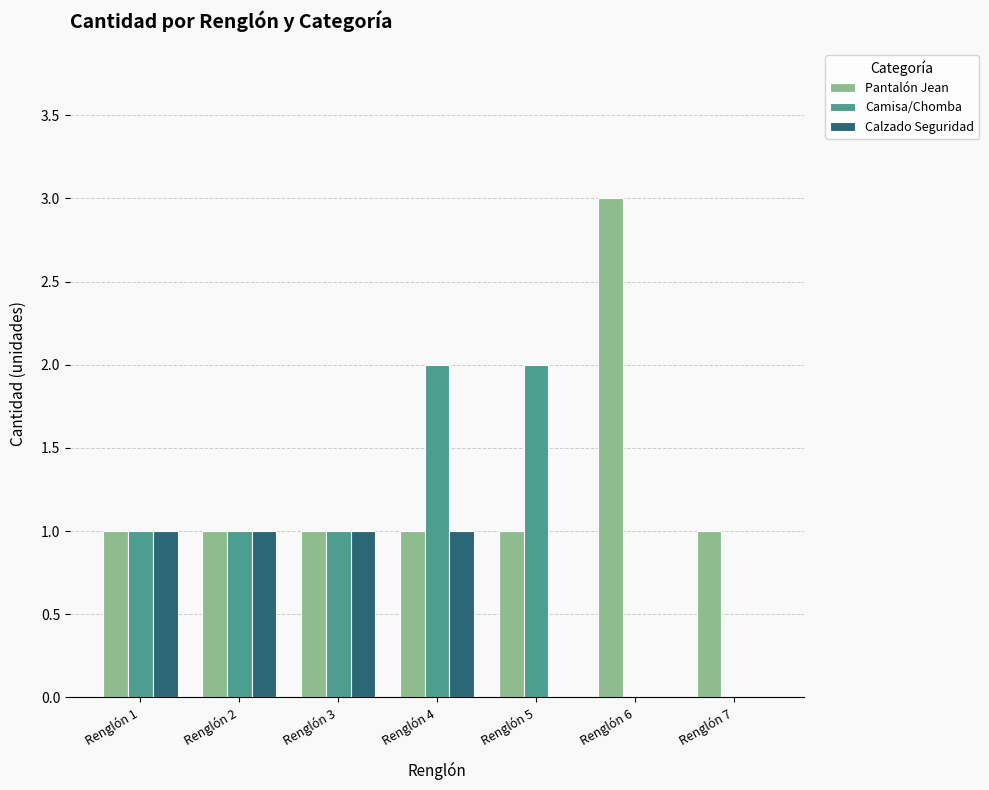

How many groups of bars are there?

7